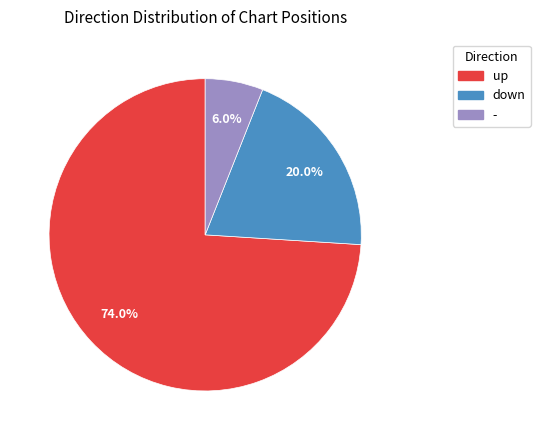

To the nearest percent, what percentage of the pie is down?

20%